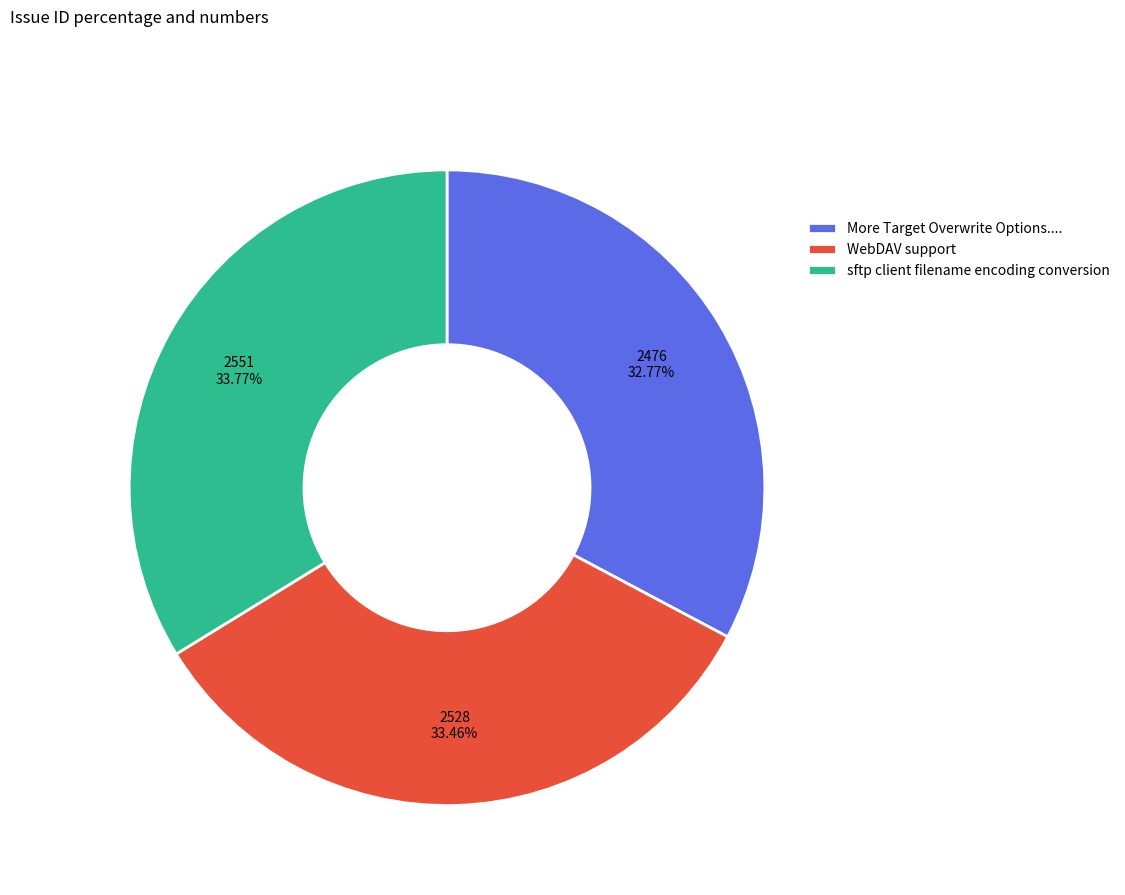

Approximately how many times larger is the value at WebDAV support compared to More Target Overwrite Options....?

1.0